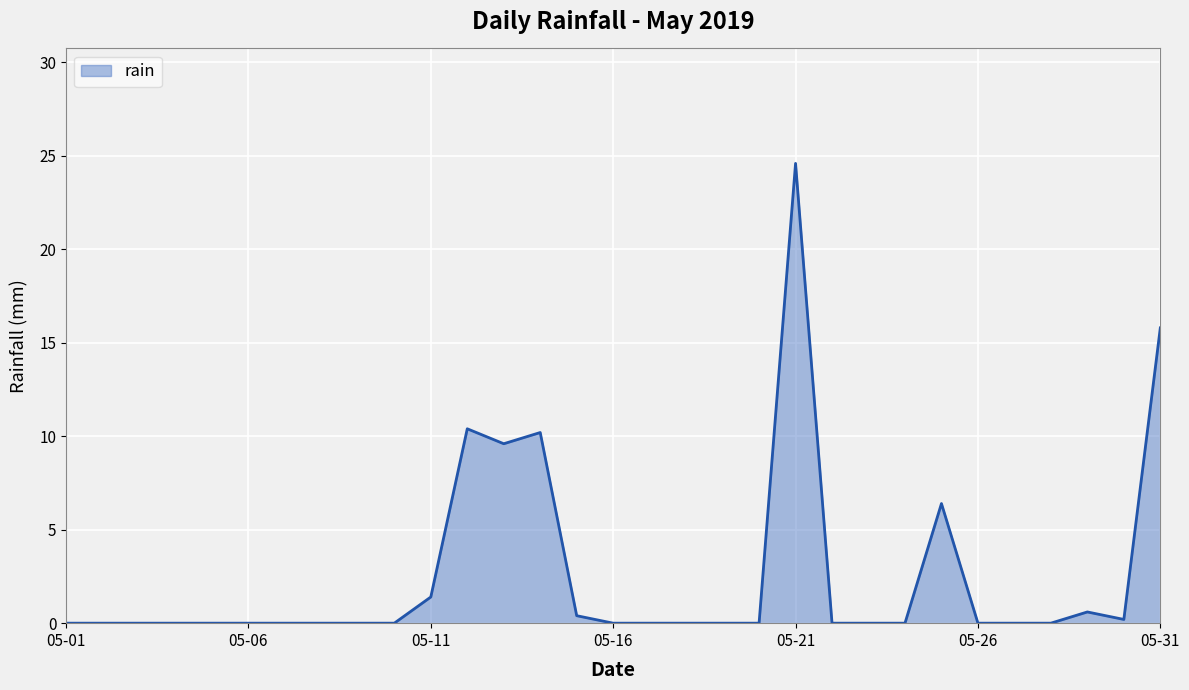

What is the difference between the maximum and minimum values?

24.6